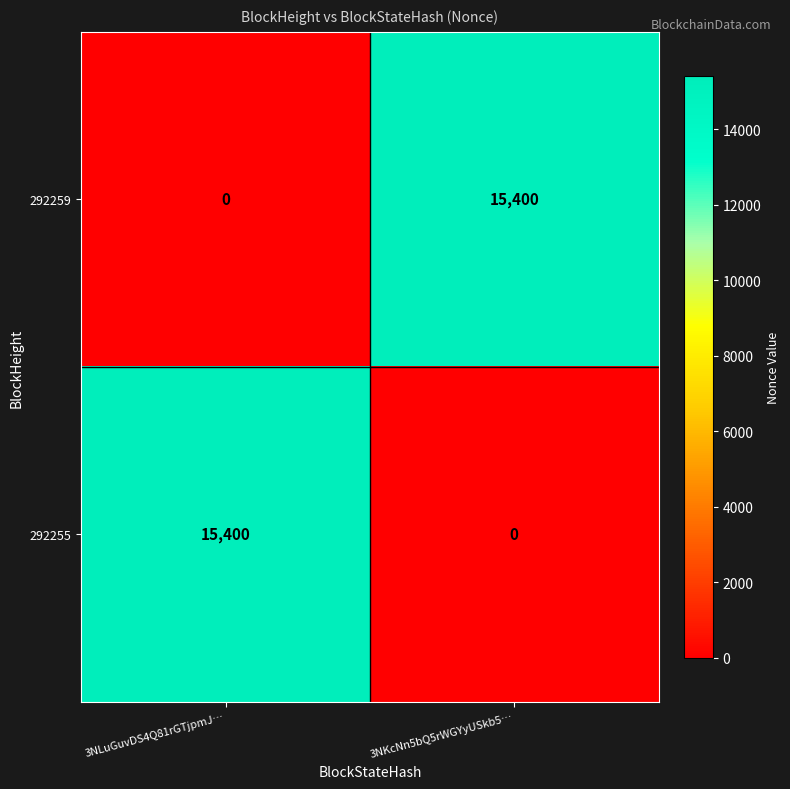

What is the difference between the 292259 values at 3NLuGuvDS4Q81rGTjpmJ… and 3NKcNn5bQ5rWGYyUSkb5…?

15400